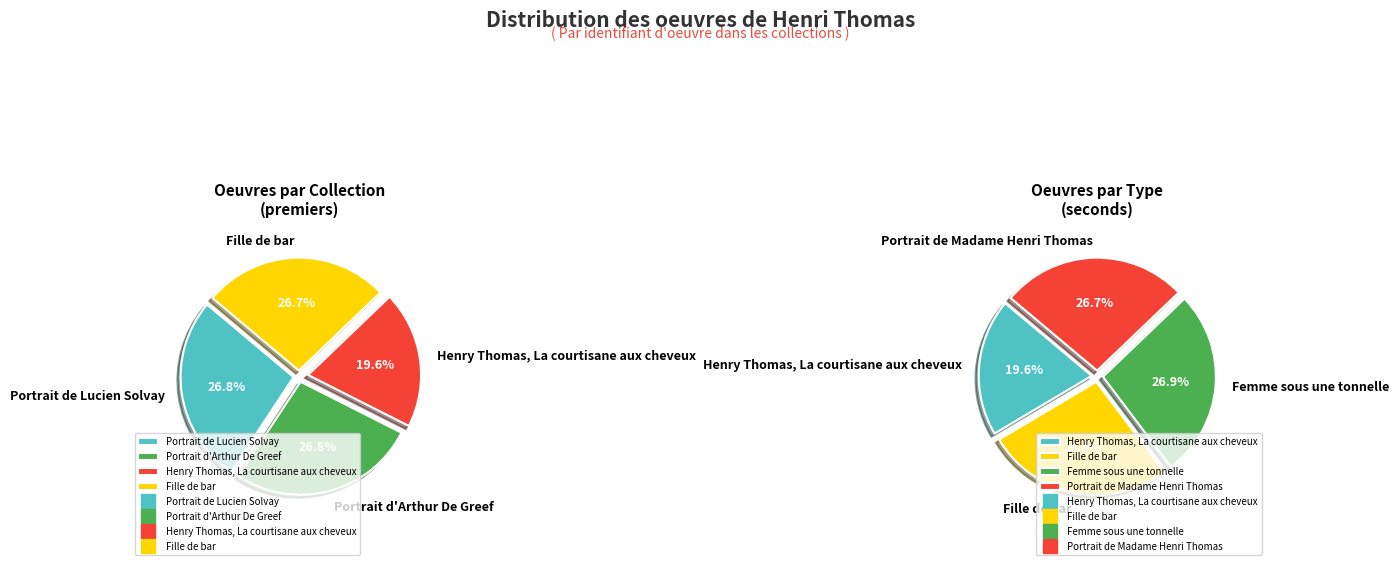

What is the change in value from Portrait d'Arthur De Greef to Henry Thomas, La courtisane aux cheveux?

-25299